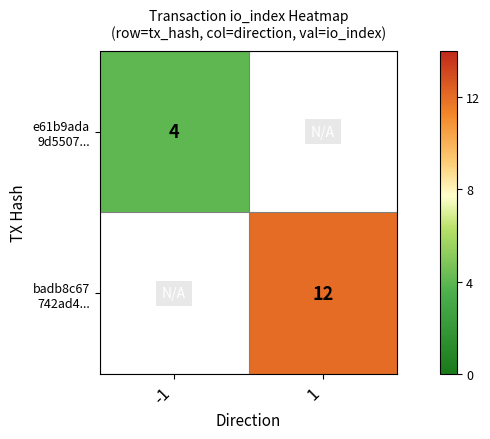

At -1, list the series in order from smallest to largest.

e61b9ada 9d5507..., badb8c67 742ad4...